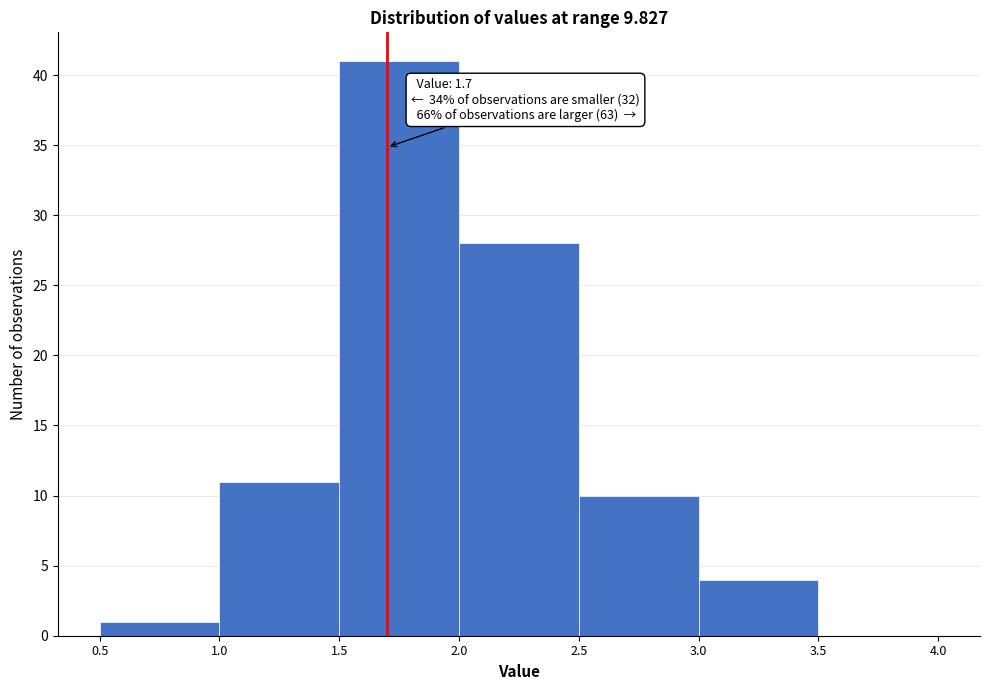

Over which range of the x-axis is the bar tallest?

1.5 to 2.0